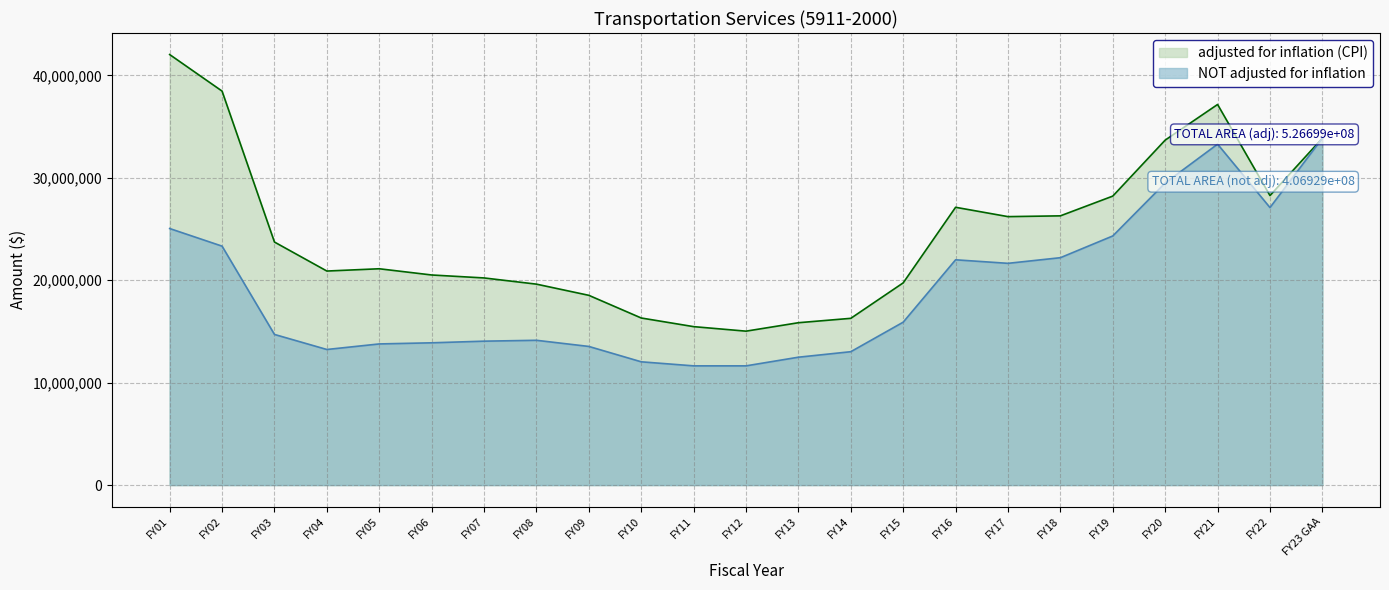

What is the lowest value of the adjusted for inflation (CPI) series?

15029253